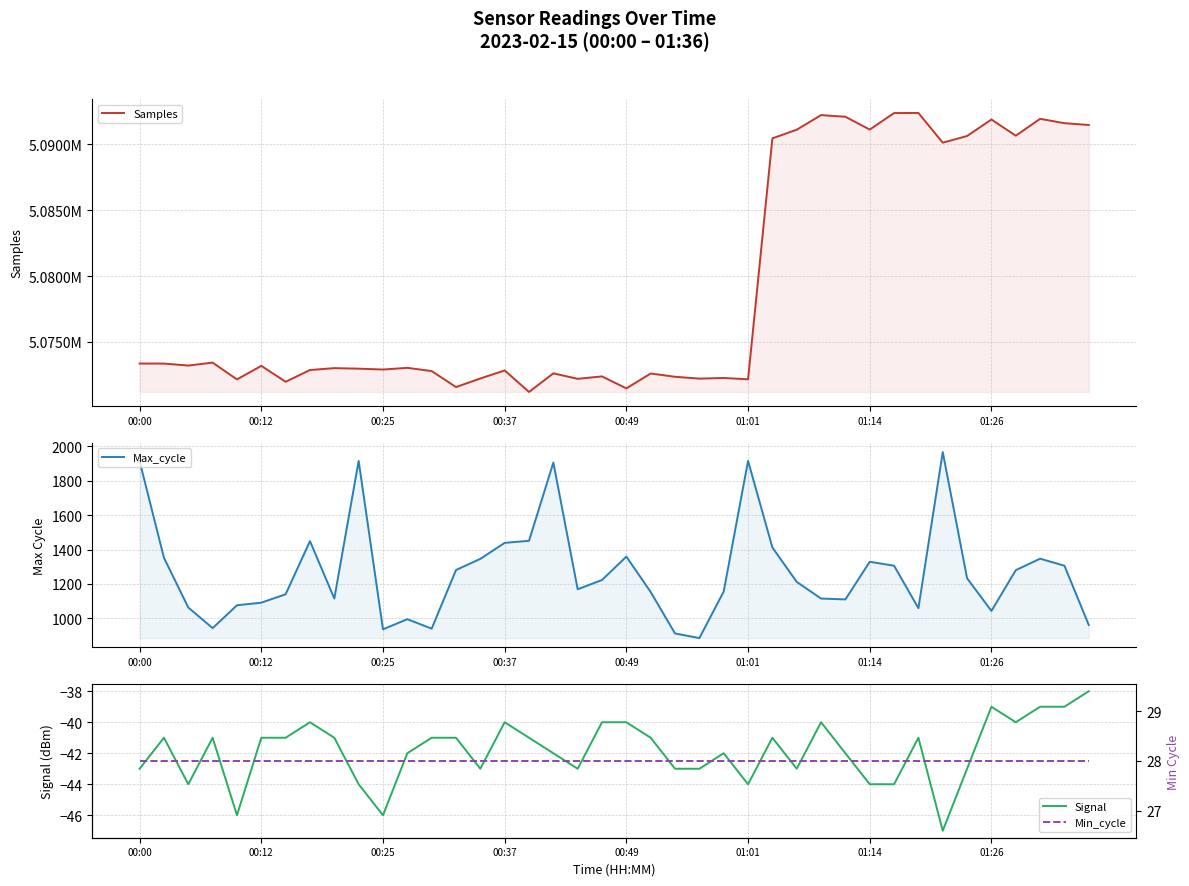

List the series in order of their peak value, lowest first.

Signal, Min_cycle, Max_cycle, Samples